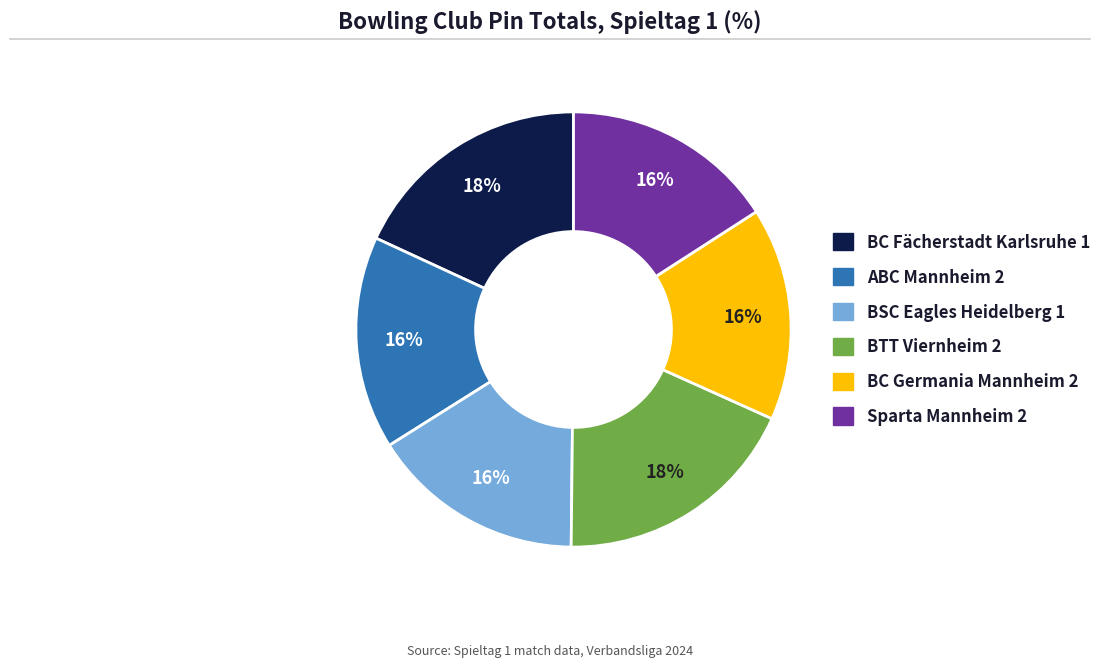

Does any single category account for the majority?

No